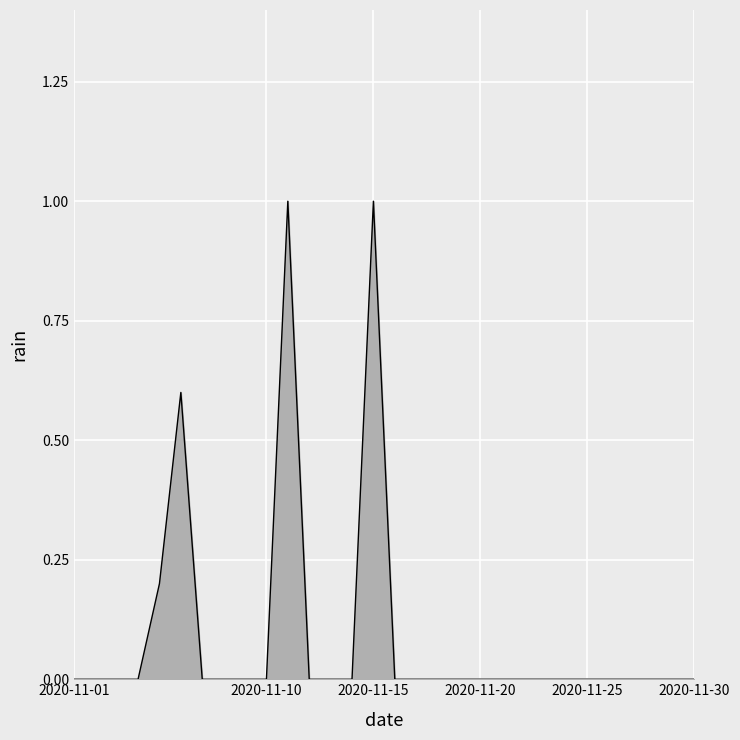

Is this an area chart (filled region under the line)?

Yes